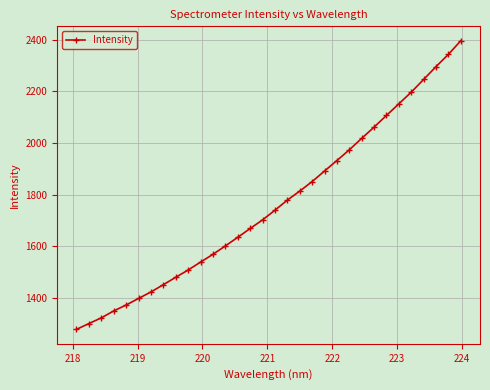

What is the value of the 32nd point from the left?

2396.8